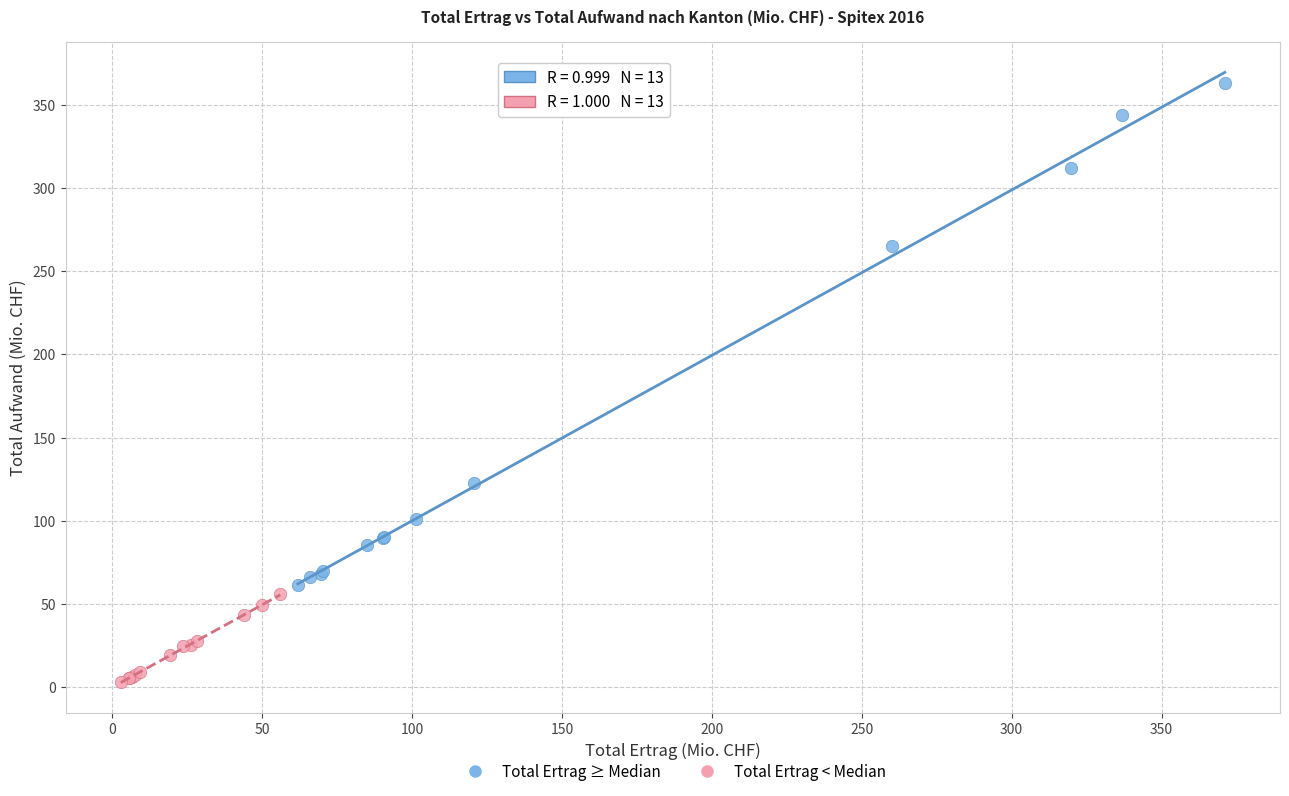

Which series has the widest spread of Y values?

Total Ertrag ≥ Median